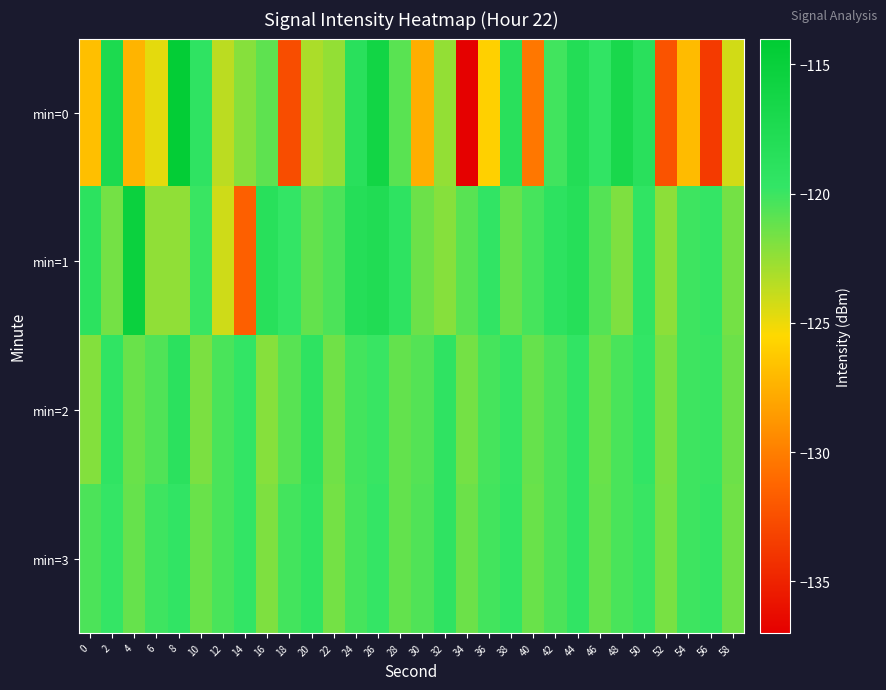

Reading right to left, transcribe all the data shown in this chart.

min=0: 58=-124.2	56=-133.7	54=-127.0	52=-132.3	50=-118.7	48=-116.9	46=-119.6	44=-118.1	42=-120.2	40=-130.4	38=-118.7	36=-125.9	34=-136.9	32=-122.5	30=-127.6	28=-120.8	26=-116.1	24=-118.7	22=-122.5	20=-123.1	18=-132.6	16=-121.0	14=-122.1	12=-123.6	10=-119.3	8=-114.4	6=-124.7	4=-127.3	2=-117.2	0=-126.8
min=1: 58=-121.6	56=-119.8	54=-120.1	52=-122.3	50=-119.5	48=-121.9	46=-120.7	44=-118.4	42=-119.1	40=-120.3	38=-121.2	36=-119.6	34=-120.8	32=-122.1	30=-121.4	28=-119.3	26=-117.8	24=-118.2	22=-120.5	20=-121.1	18=-119.8	16=-118.6	14=-131.6	12=-124.1	10=-120.0	8=-122.4	6=-122.4	4=-115.4	2=-121.6	0=-119.0
min=2: 58=-121.4	56=-119.9	54=-120.1	52=-121.8	50=-119.7	48=-120.4	46=-121.3	44=-119.6	42=-120.5	40=-121.2	38=-119.8	36=-120.3	34=-121.6	32=-119.4	30=-120.7	28=-121.1	26=-119.9	24=-120.2	22=-121.5	20=-119.3	18=-120.8	16=-122.1	14=-119.7	12=-120.4	10=-121.8	8=-118.9	6=-120.6	4=-121.3	2=-119.5	0=-122.0
min=3: 58=-121.5	56=-119.8	54=-120.1	52=-121.7	50=-119.9	48=-120.4	46=-121.2	44=-119.6	42=-120.5	40=-121.3	38=-119.7	36=-120.2	34=-121.4	32=-119.4	30=-120.6	28=-121.1	26=-119.8	24=-120.3	22=-121.6	20=-119.5	18=-120.2	16=-121.9	14=-119.7	12=-120.4	10=-121.3	8=-119.6	6=-120.1	4=-121.2	2=-119.8	0=-120.5